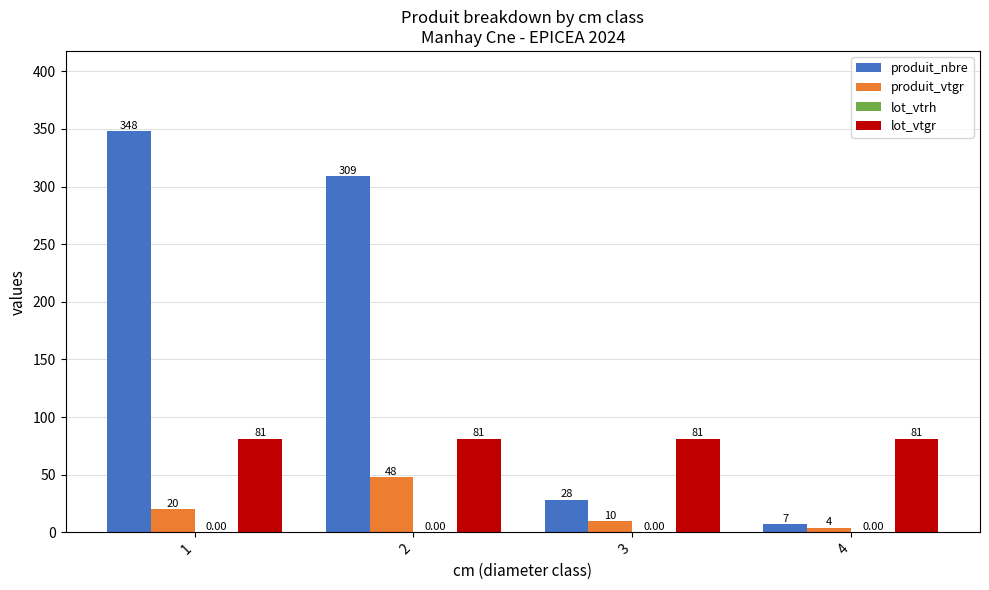

Which series changed the most between 2 and 3?

produit_nbre